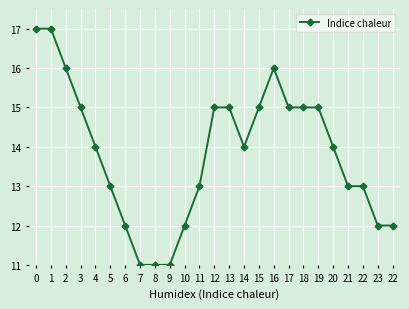

Reading right to left, extract all data points from this chart.

22=12	23=12	22=13	21=13	20=14	19=15	18=15	17=15	16=16	15=15	14=14	13=15	12=15	11=13	10=12	9=11	8=11	7=11	6=12	5=13	4=14	3=15	2=16	1=17	0=17